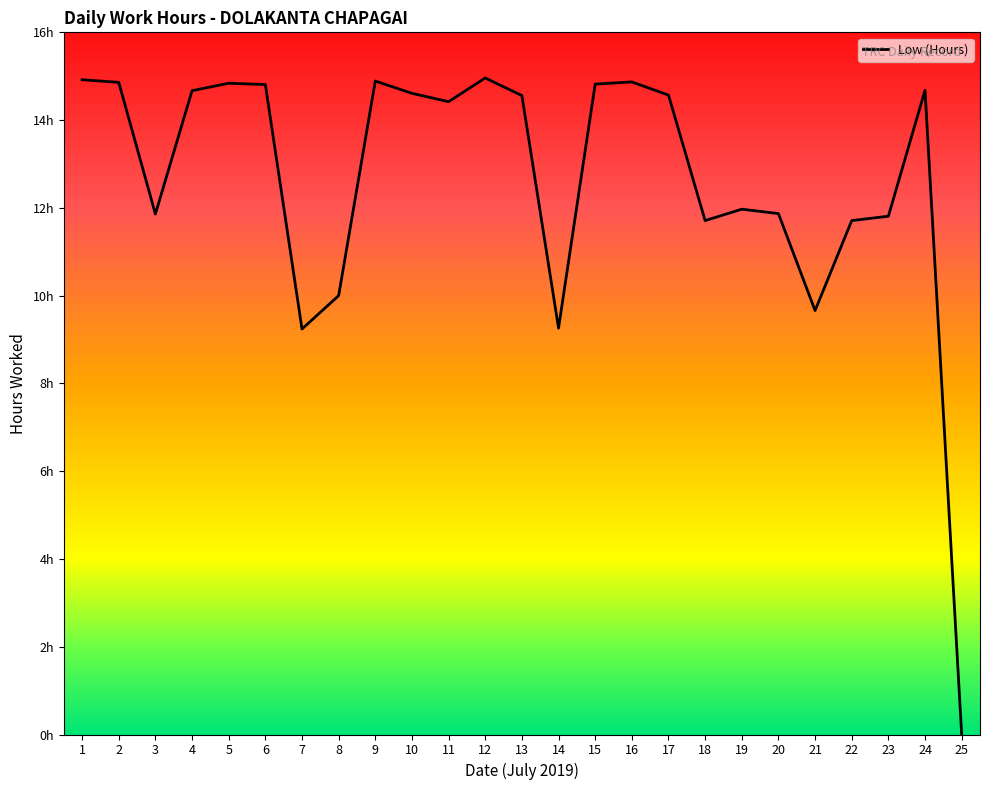

Does the chart have visible grid lines?

No